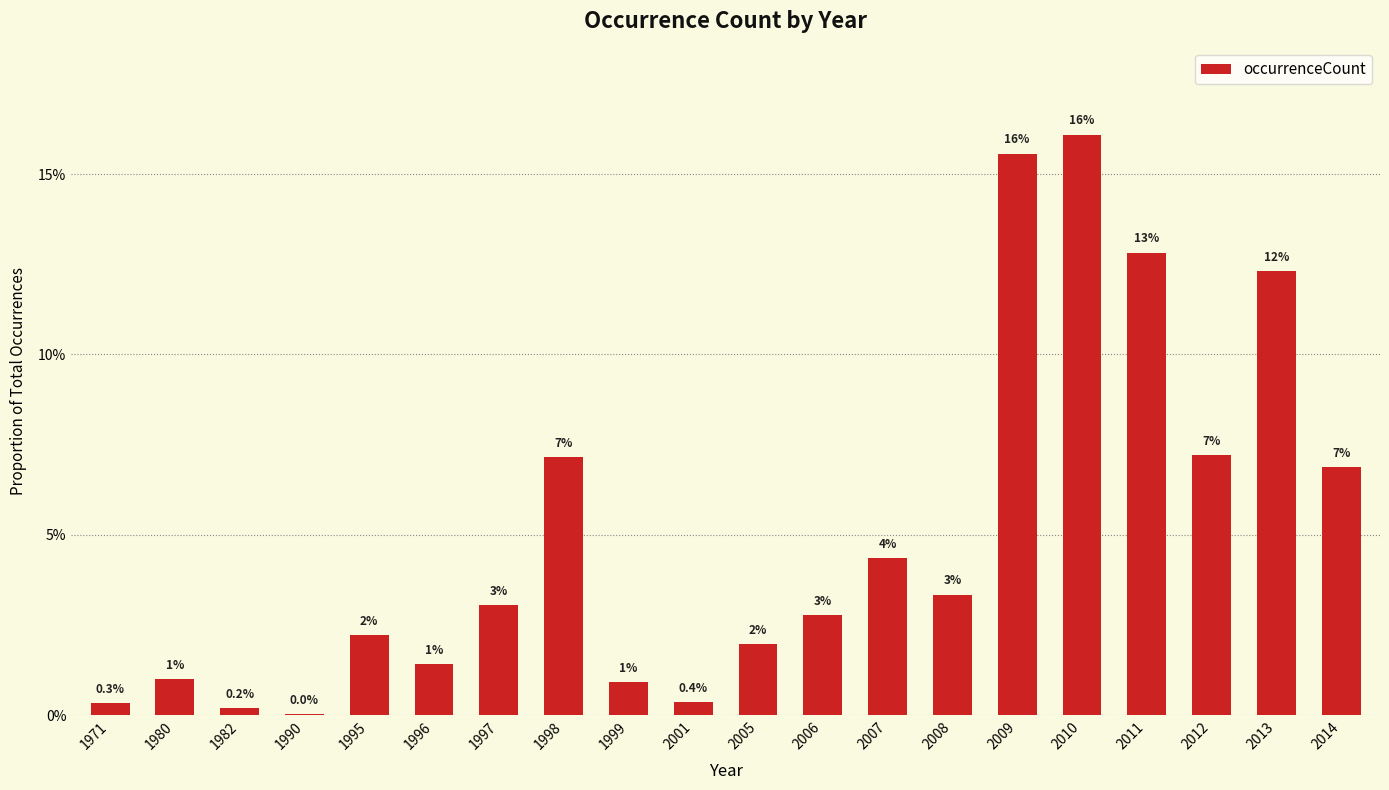

Are the bars horizontal?

No